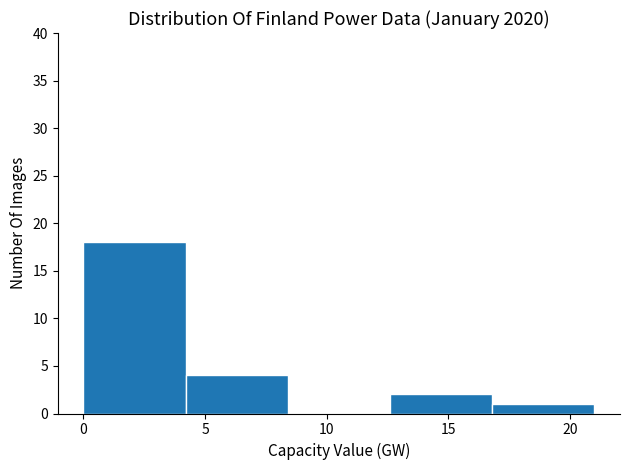

What is the height of the bar covering 16.8 to 21.0 on the x-axis? Neither the bar edges nor the heights are printed on the chart, so give them approximately, as read against the axes.

1